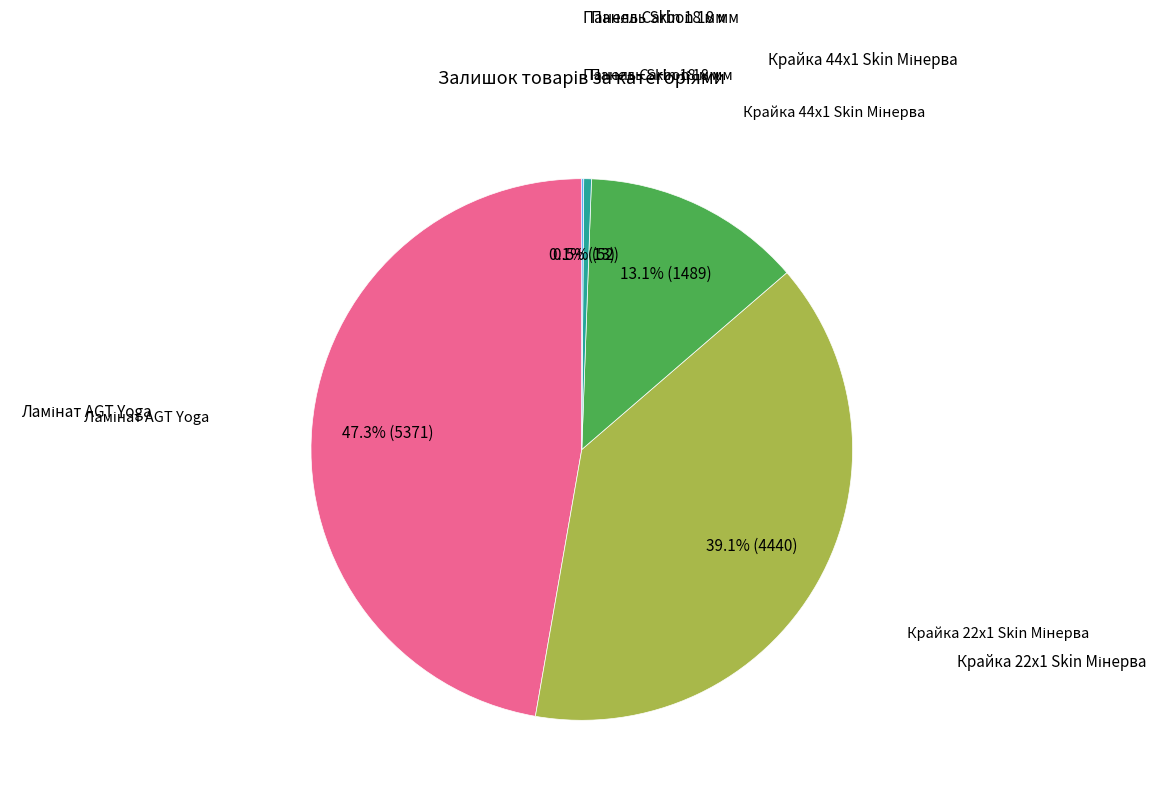

Does any single category account for the majority?

No